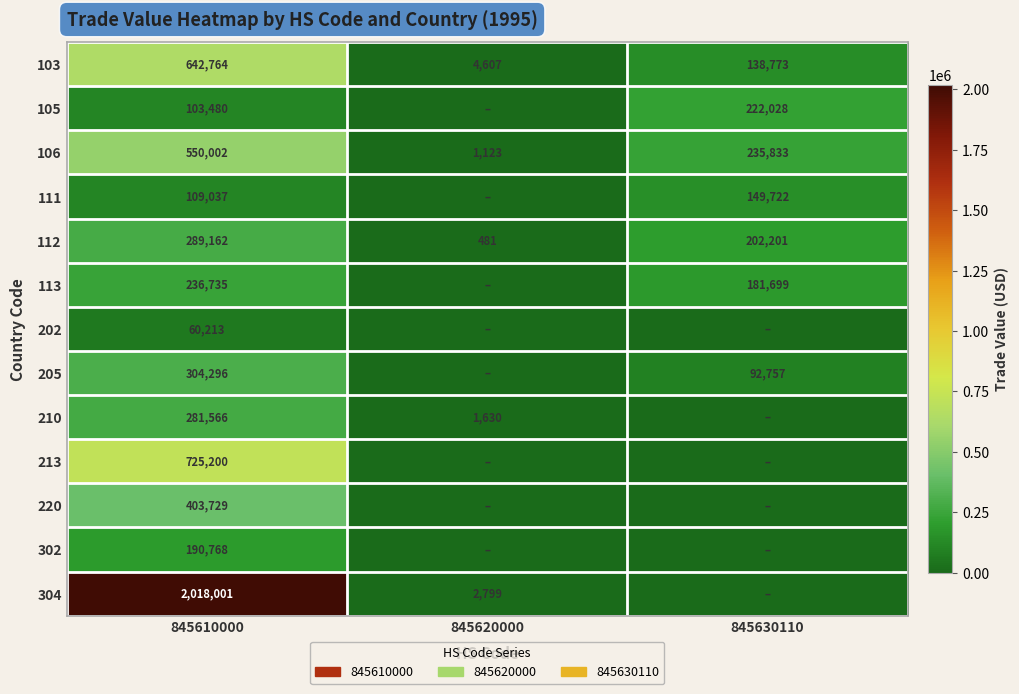

The value of 105 at 845630110 is 304994. True or false?

False